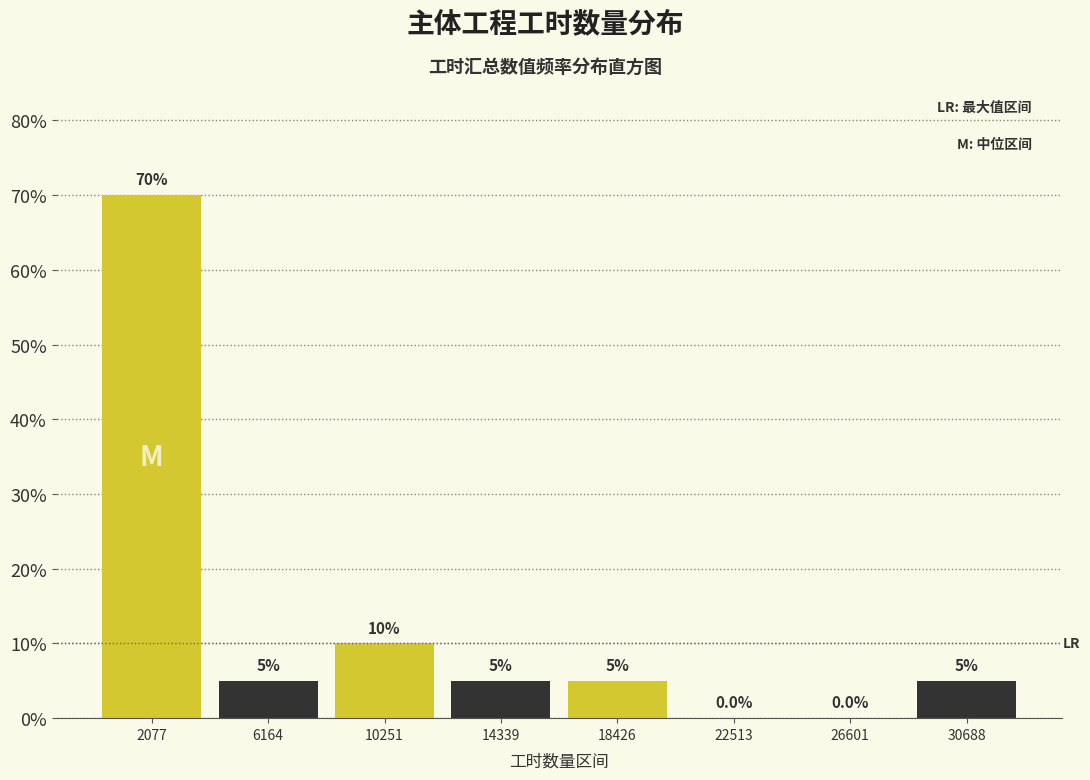

What is the height of the bar covering 28500 to 32500 on the x-axis? The bar edges are not printed on the chart, so give them approximately, as read against the axis.

5.0